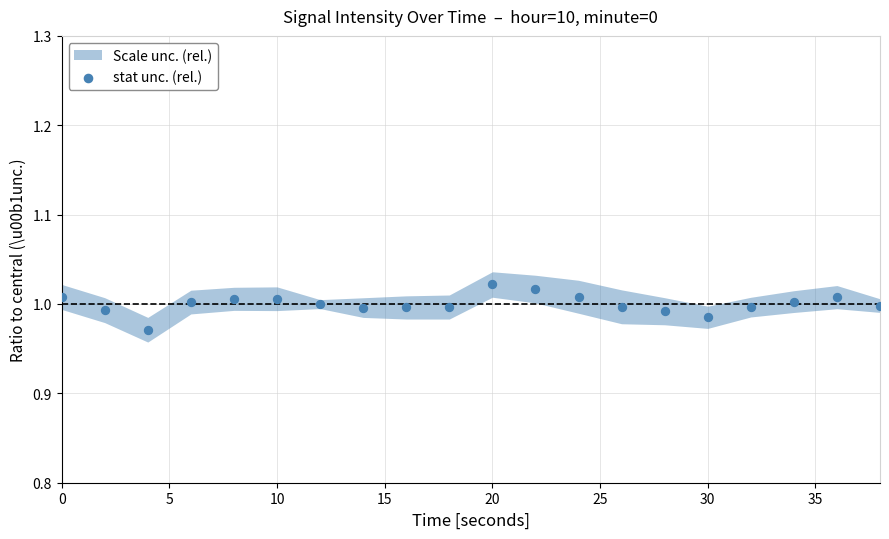

What is the range of X values (max minus min)?

38.0